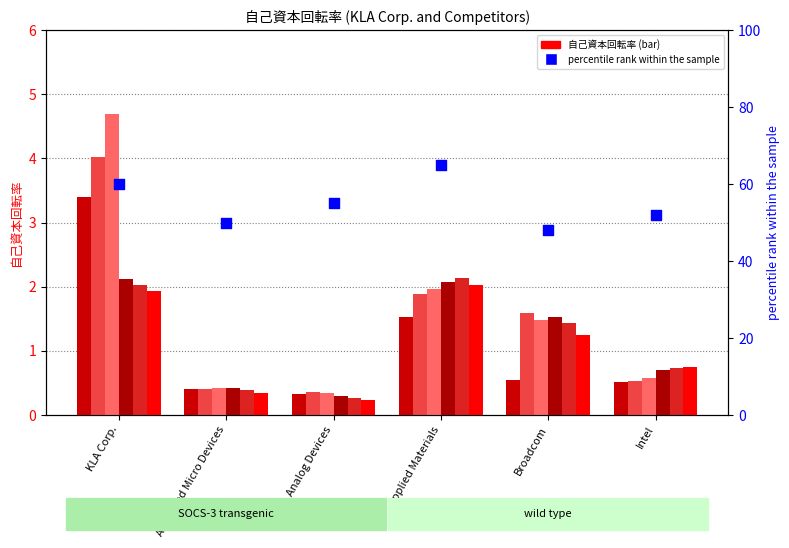

Which has a higher value, Analog Devices or KLA Corp.?

KLA Corp.